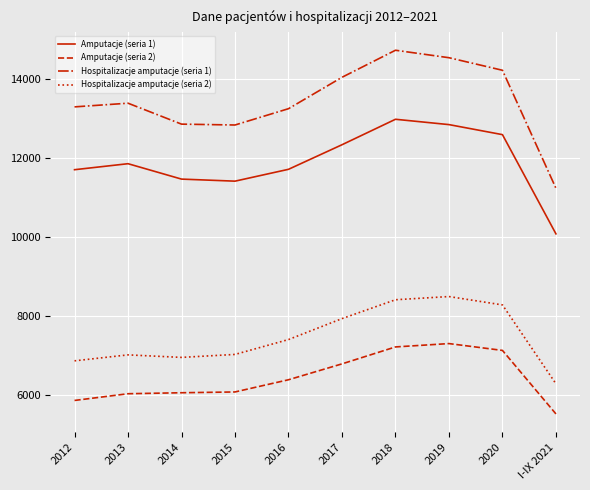

Where is the first local maximum for Hospitalizacje amputacje (seria 1)?

2013